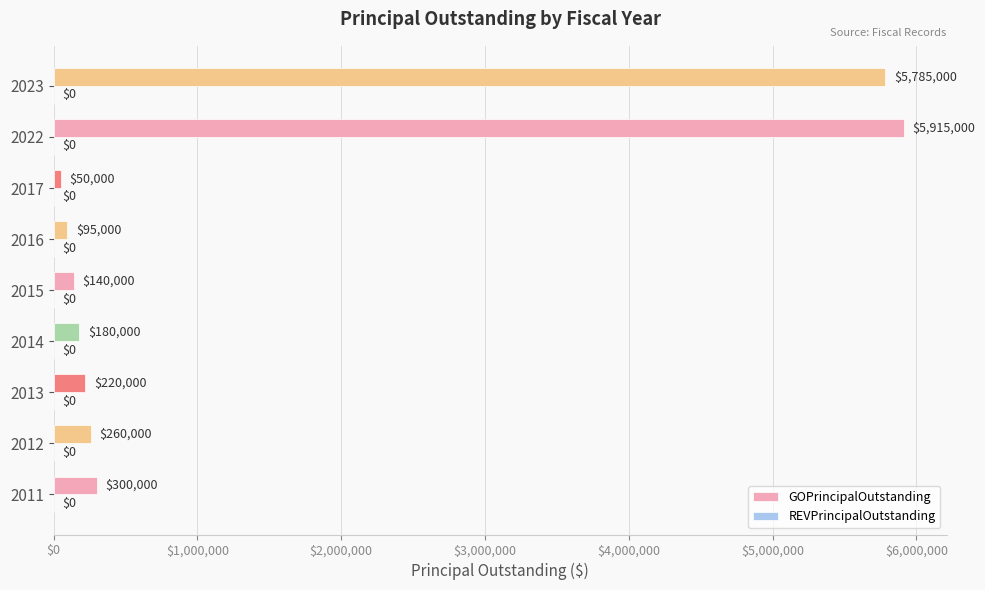

The value at 2023 is 5785000. True or false?

True